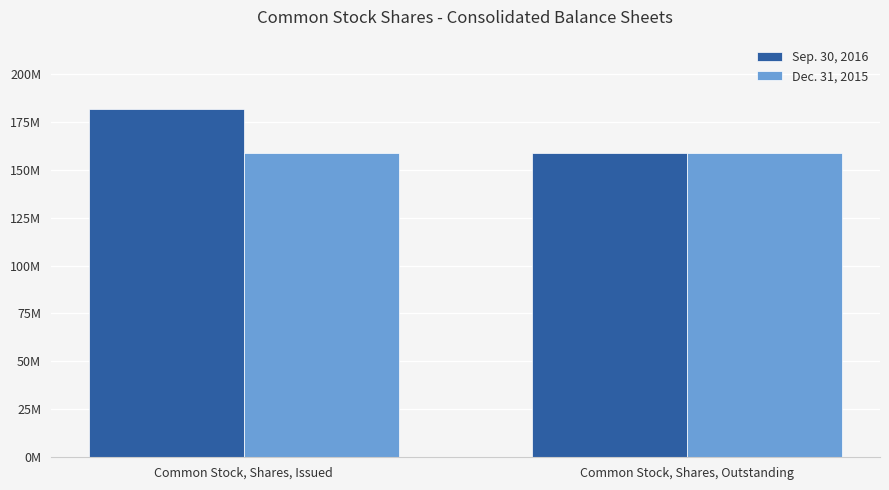

What is the sum of all Sep. 30, 2016 values?

340170750